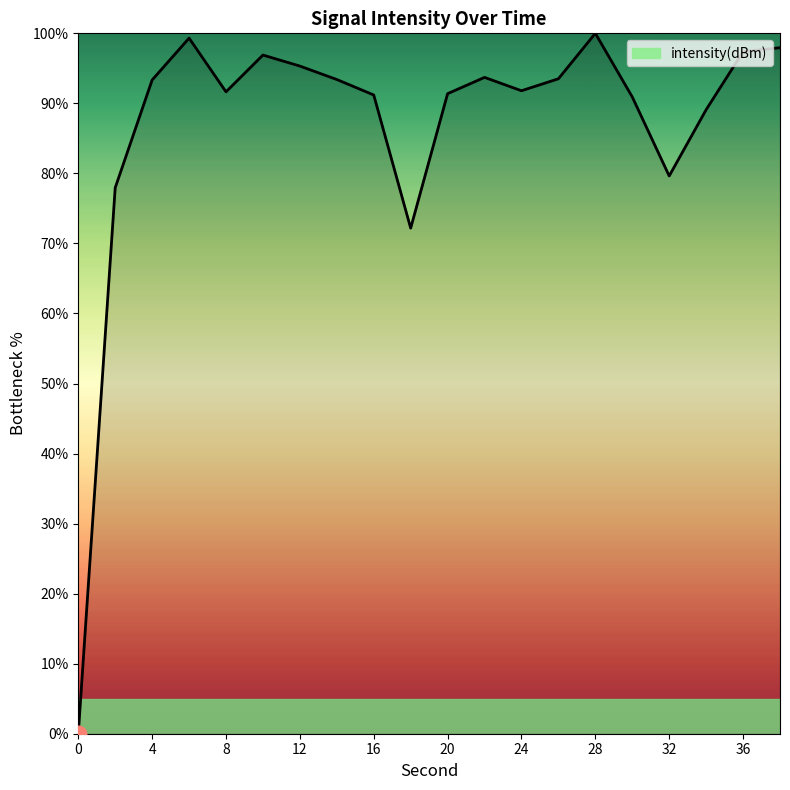

What is the greatest value displayed?

100.0